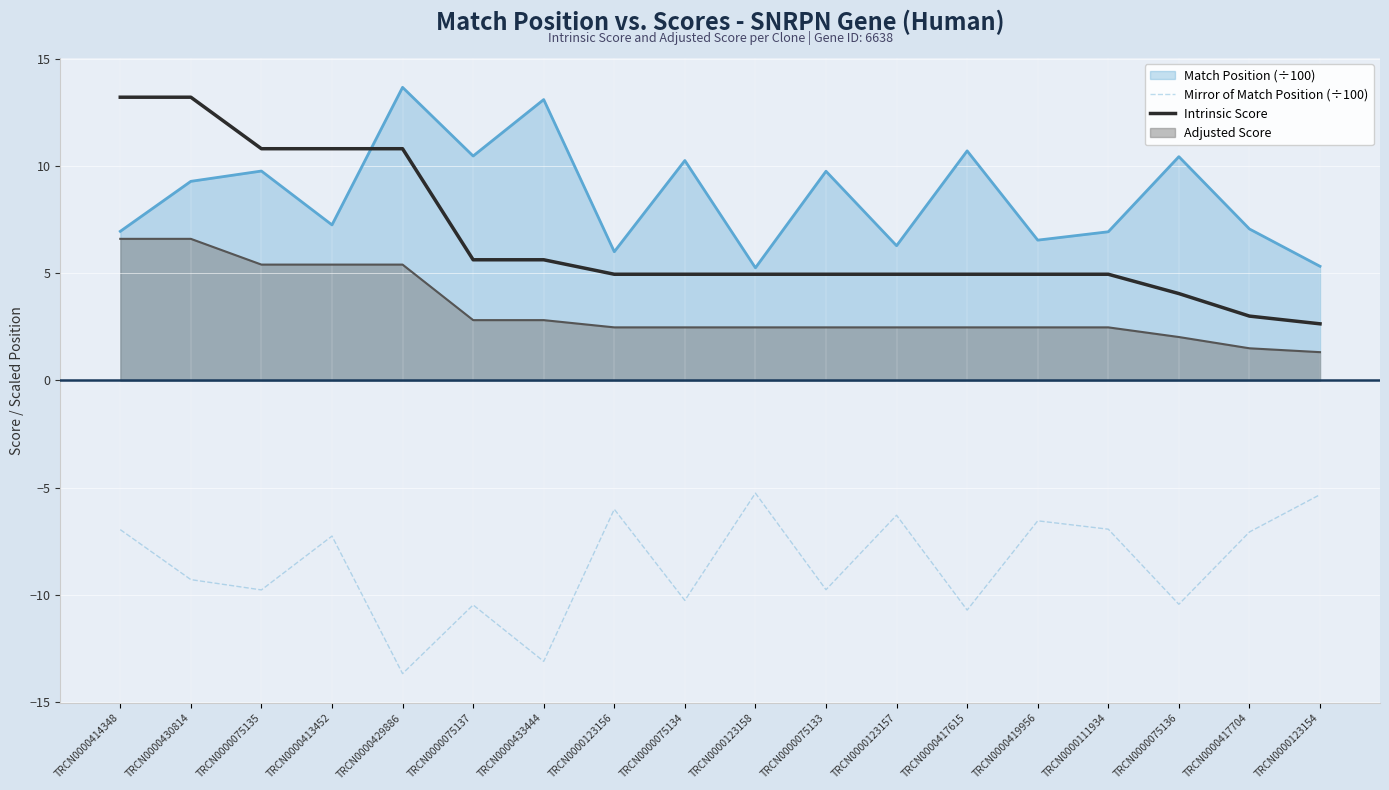

What is the average value of the Mirror of Match Position (÷100) series?

-8.6